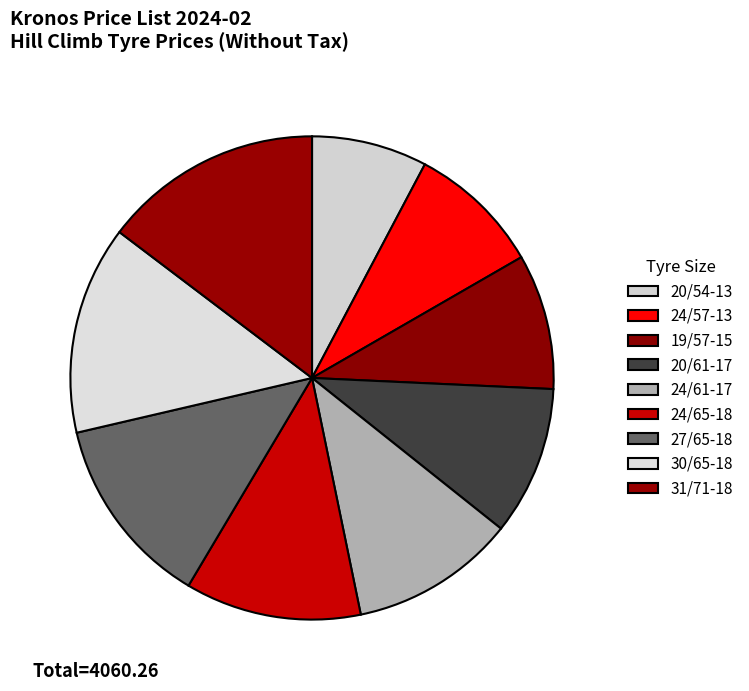

The 31/71-18 slice represents 15% of the pie. True or false?

True